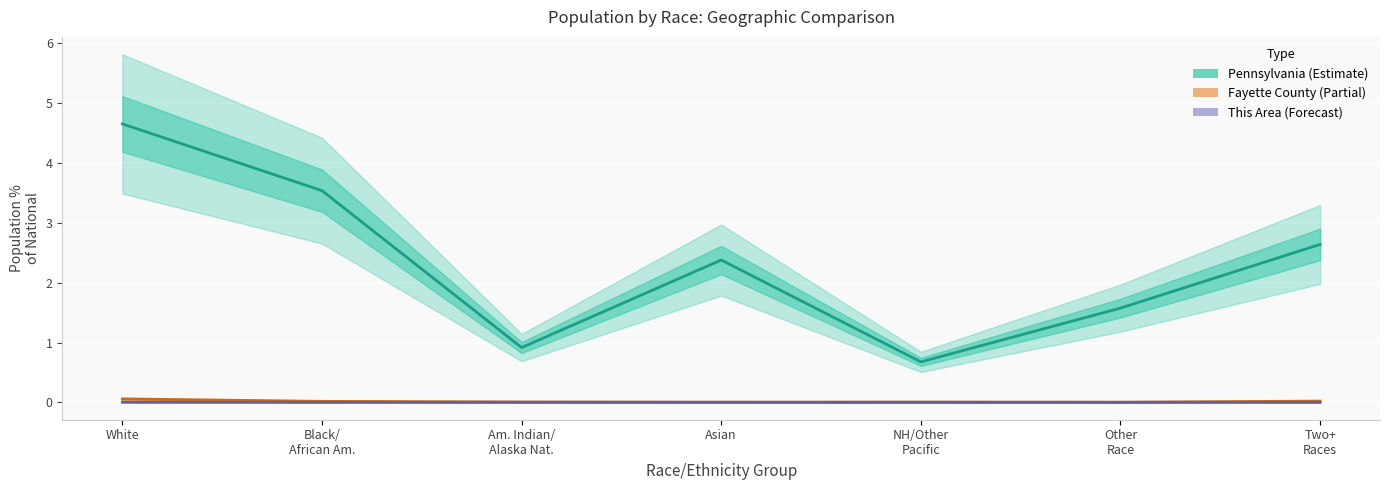

In Pennsylvania (Estimate), how many points are lower than both neighbors (excluding endpoints)?

2